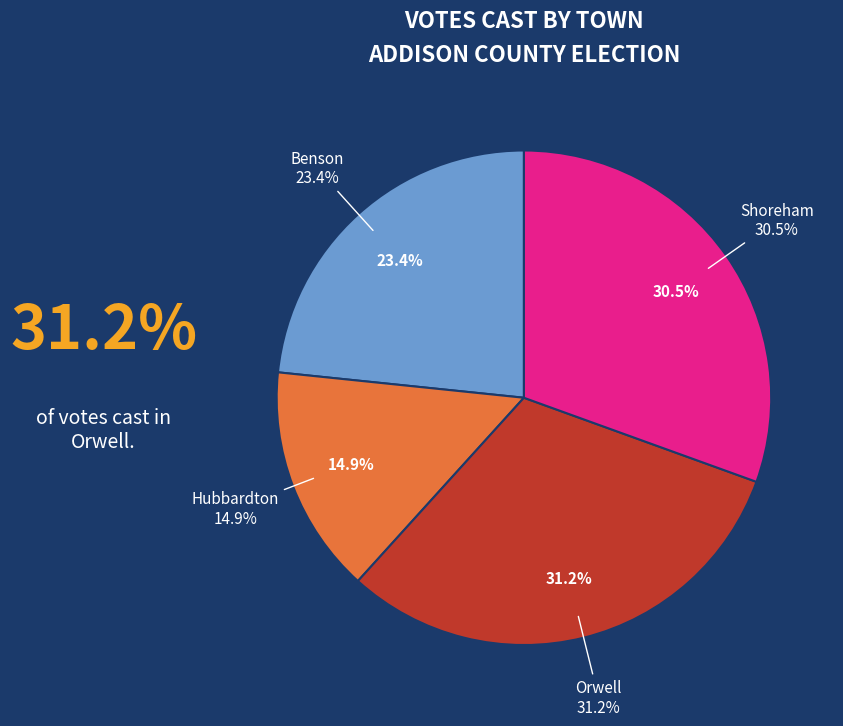

Which has a higher value, Benson or Orwell?

Orwell